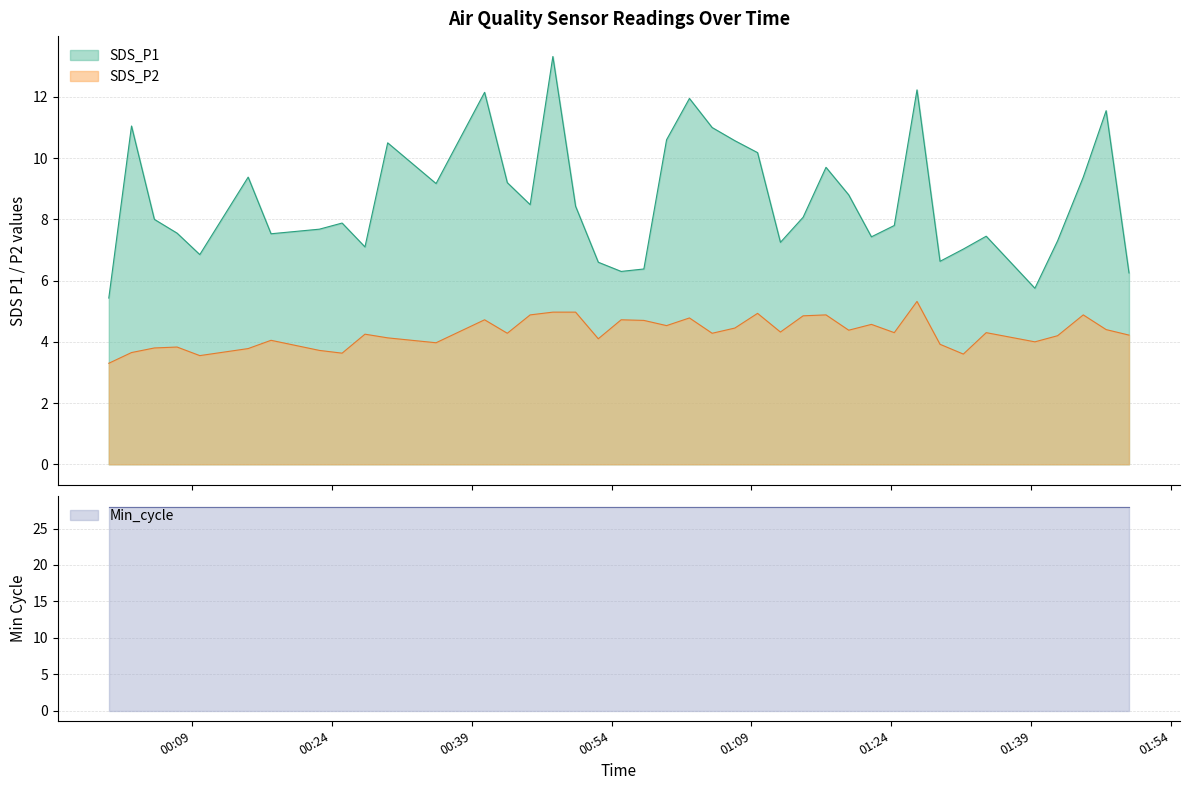

How many data points in SDS_P2 are less than 4?

11